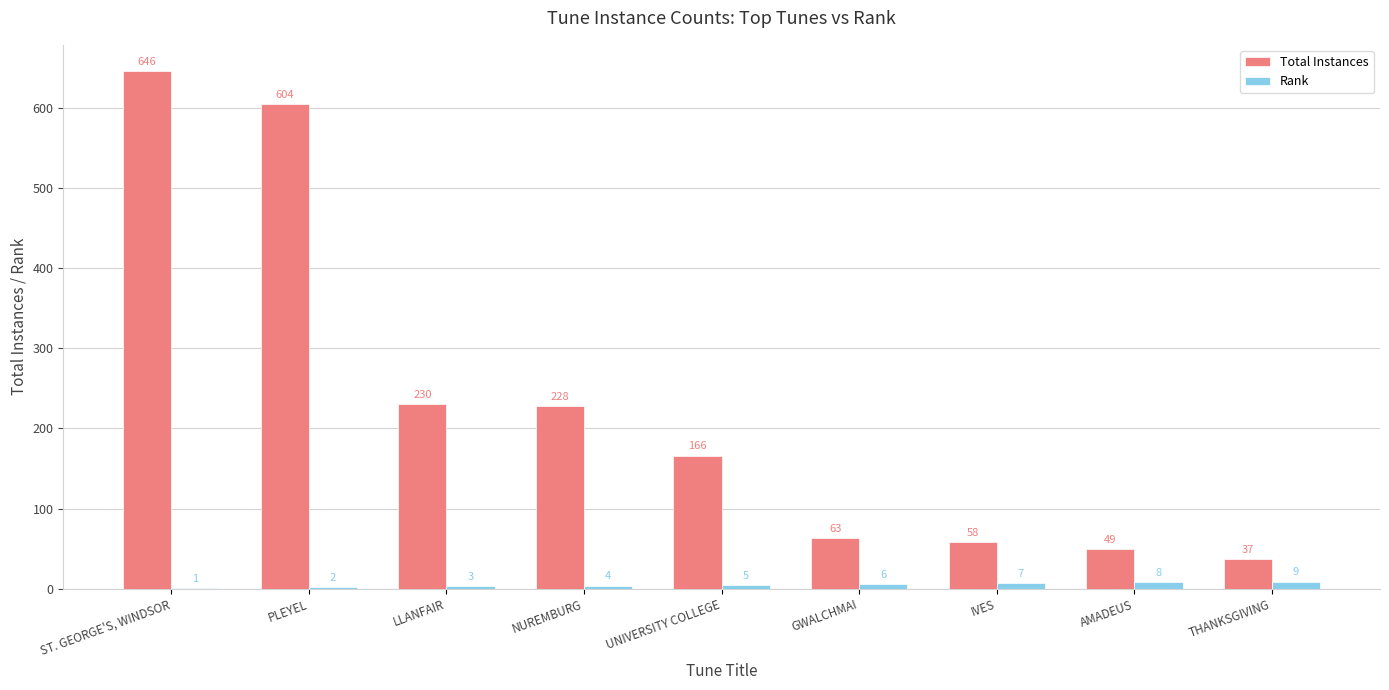

What is the difference between the Rank values at THANKSGIVING and ST. GEORGE'S, WINDSOR?

8